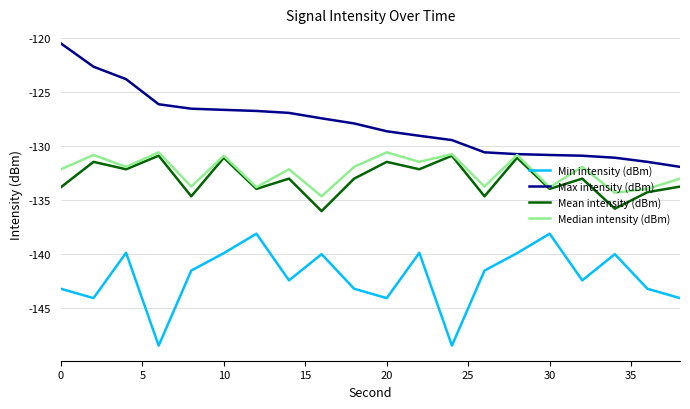

Which series has the largest total across all categories?

Max intensity (dBm)